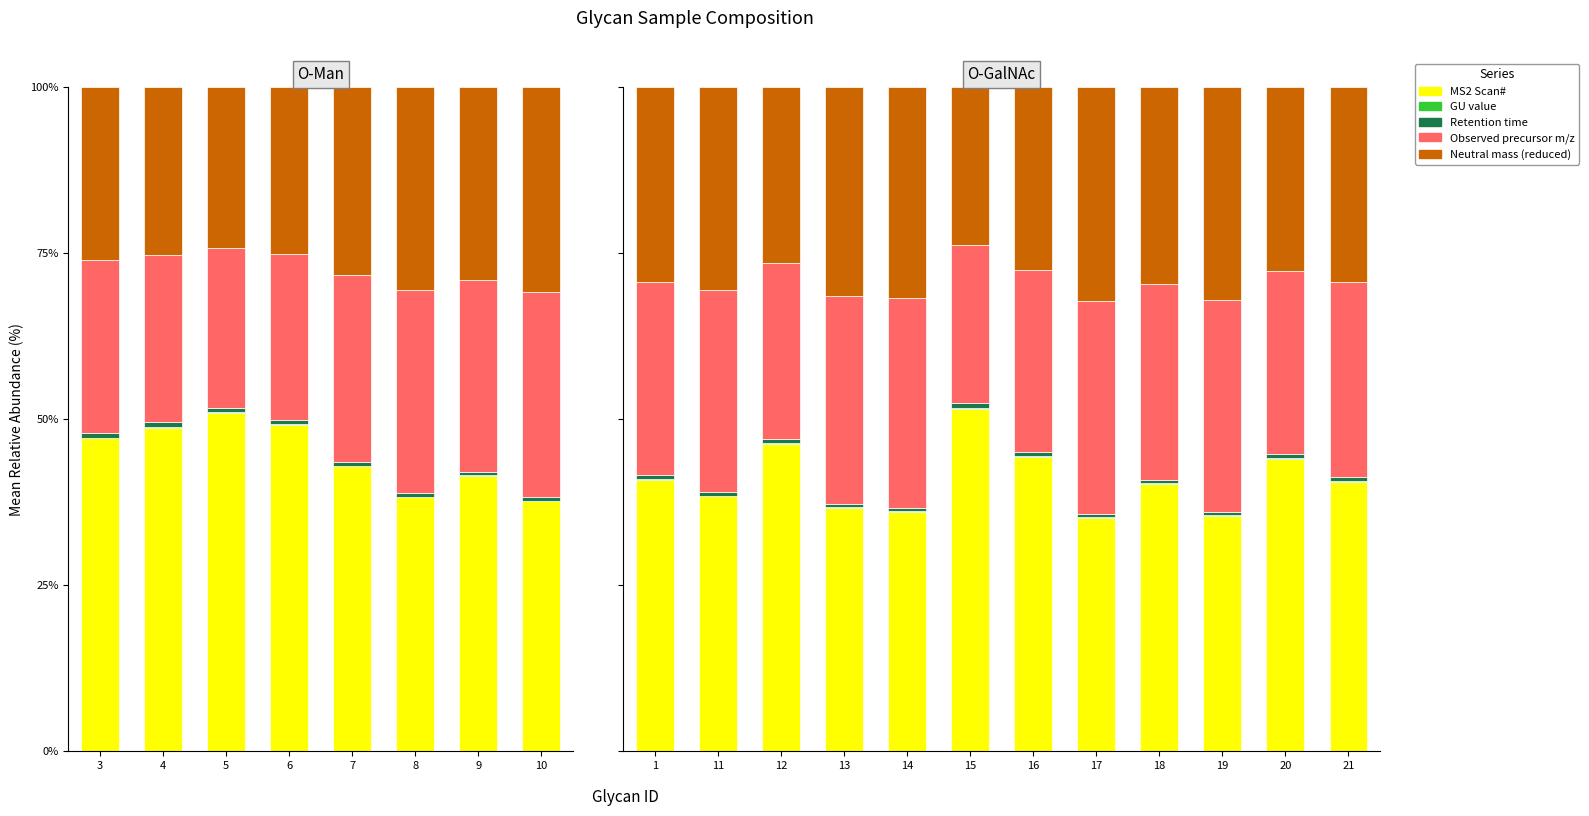

What is the difference between the maximum and minimum values in the Observed precursor m/z series?

8.3